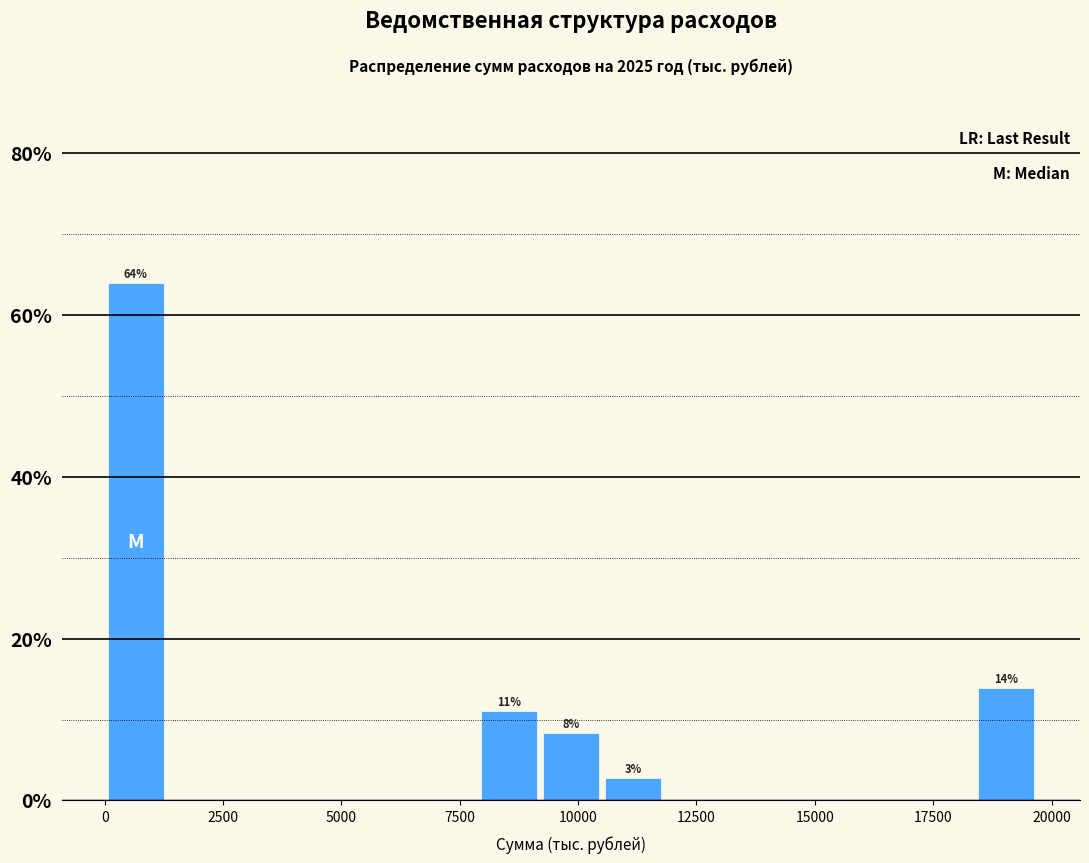

Read against the x-axis, roughly where is the centre of the tallest bar?

500